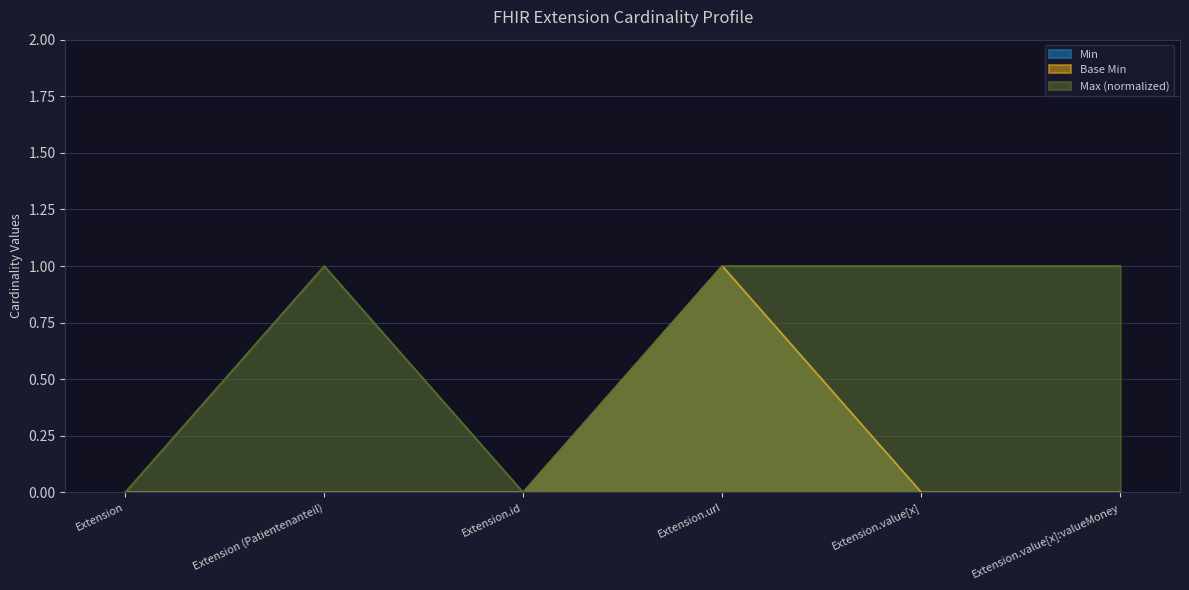

How many data points does each series have?

6